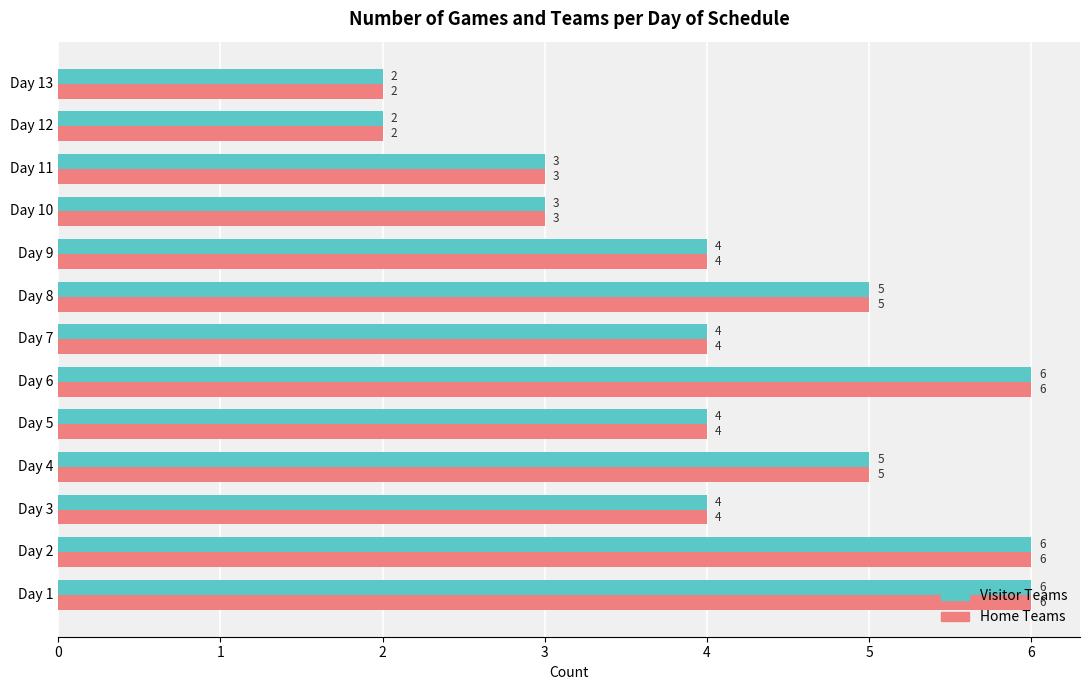

What is the sum of the Home Teams values at Day 4 and Day 13?

7